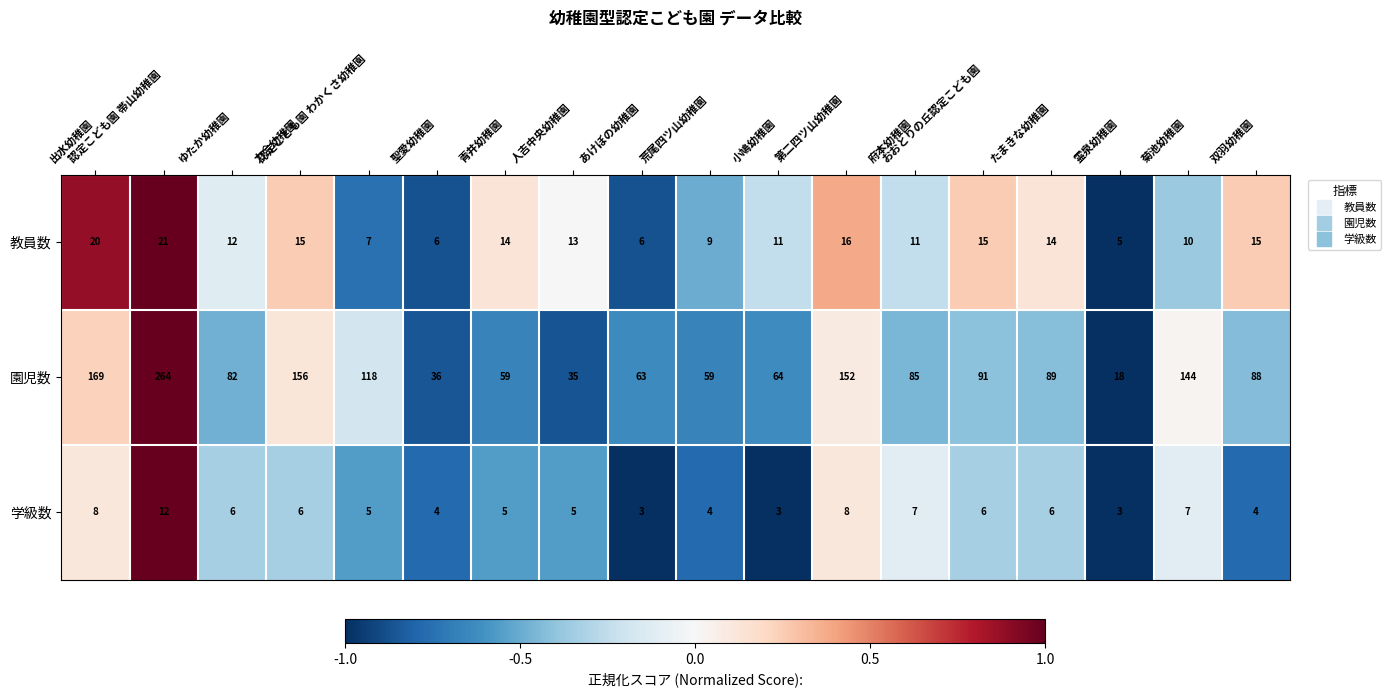

What is the difference between the second highest and second lowest values in the 教員数 series?

14